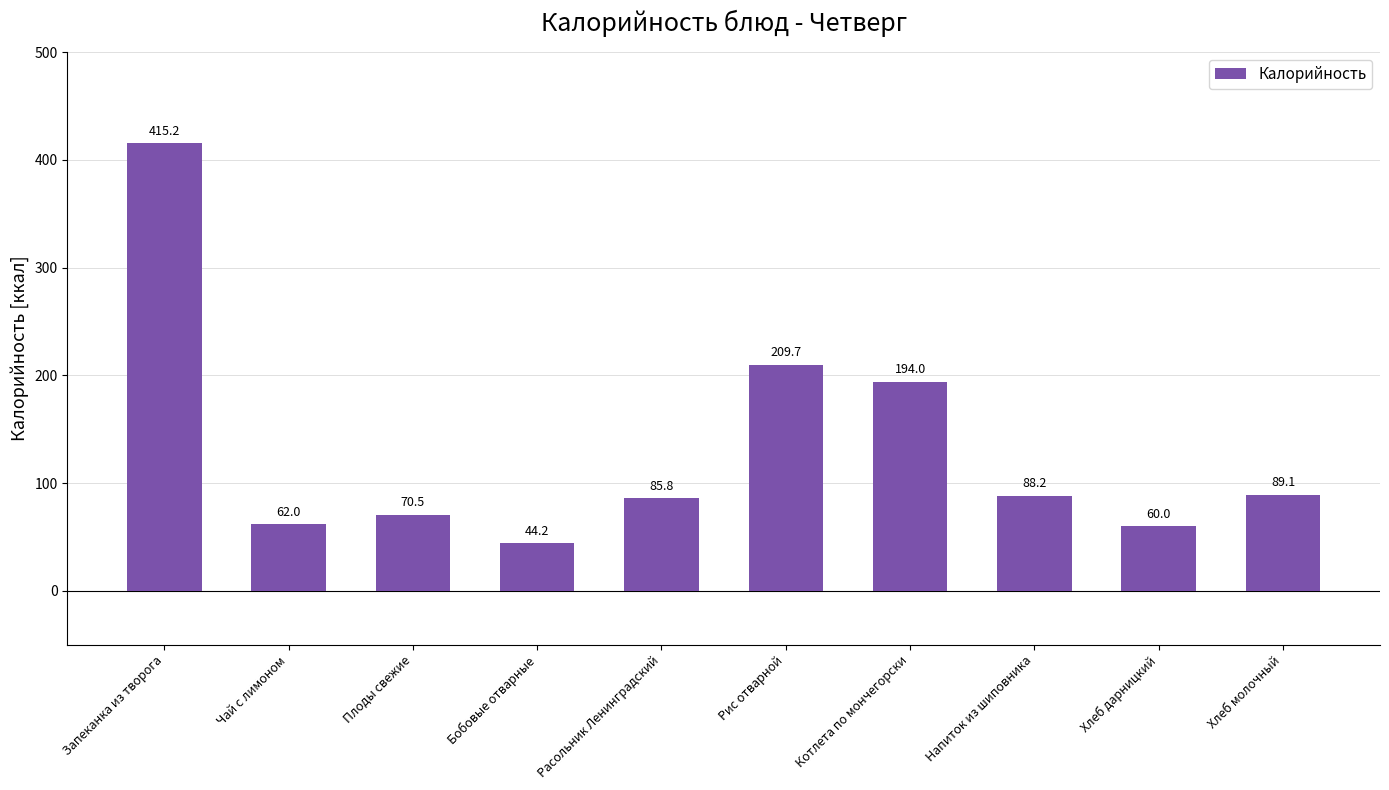

Is it true that the value at Хлеб молочный is 89.1?

True